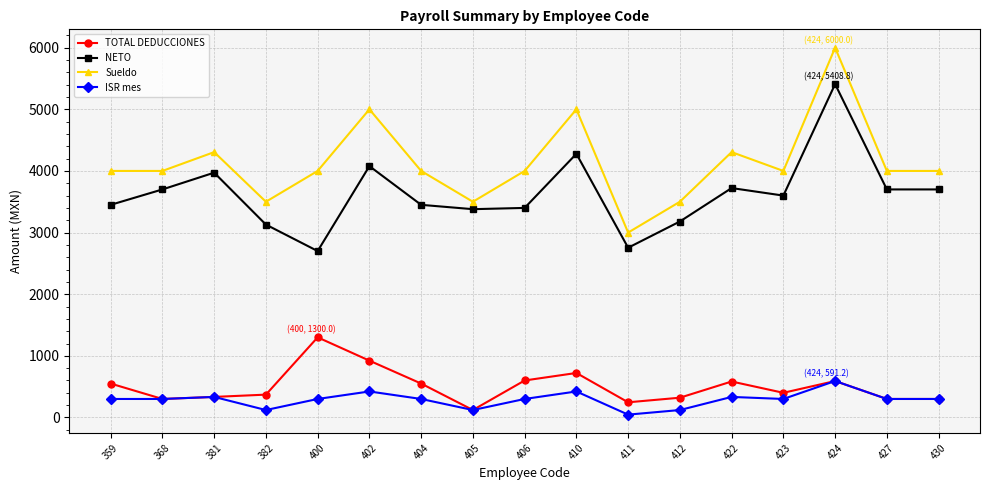

How many interior local peaks does the Sueldo series have?

5